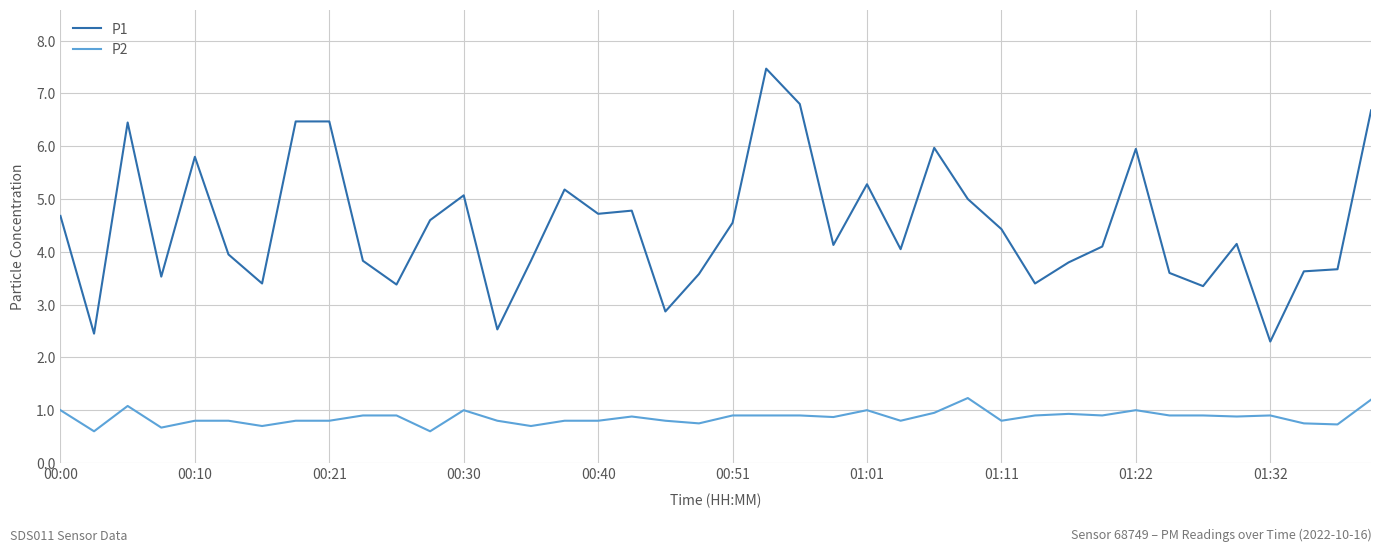

Which series has the largest range (max minus min)?

P1